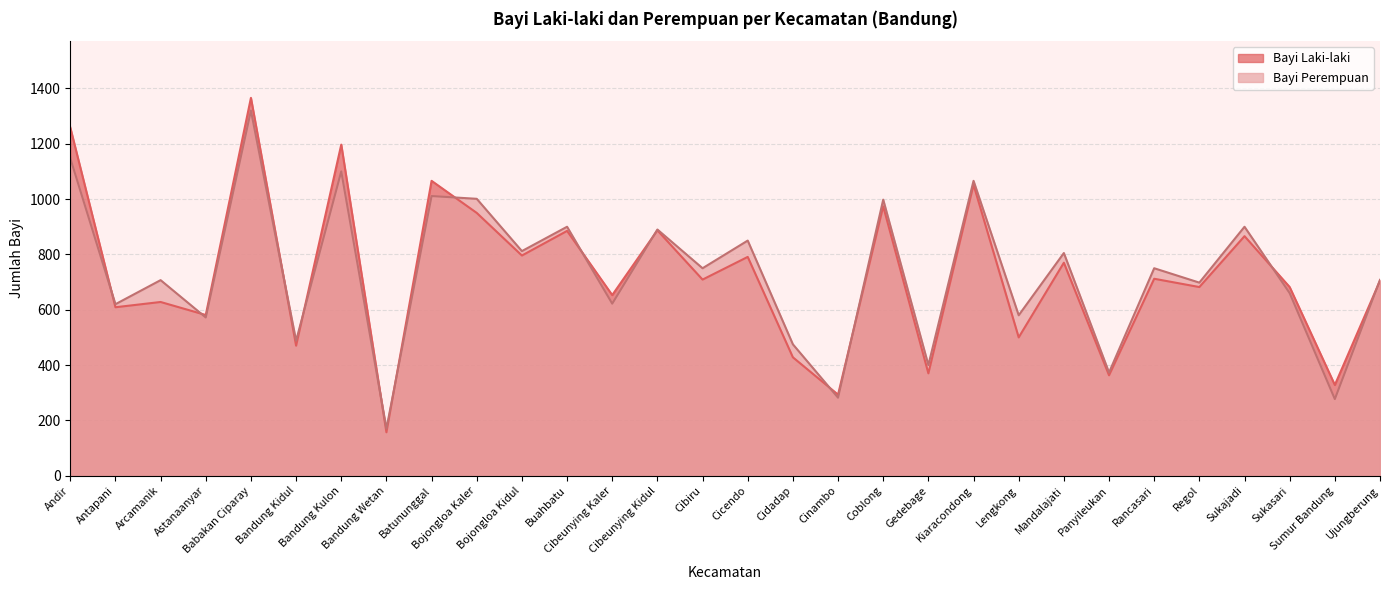

What is the average value of the Bayi Laki-laki series?

724